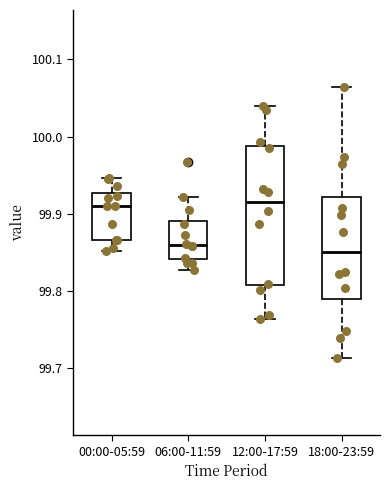

Reading left to right, transcribe this box plot: for each box, give where its median line is, the range the box spans, and where its two whiskers end, as read against the y-axis. The values are not printed on the chart, so give them approximately, as read against the axis.

00:00-05:59: median 99.91, box 99.87 to 99.93, whiskers 99.85 to 99.95
06:00-11:59: median 99.86, box 99.84 to 99.89, whiskers 99.83 to 99.92
12:00-17:59: median 99.92, box 99.81 to 99.99, whiskers 99.76 to 100.04
18:00-23:59: median 99.85, box 99.79 to 99.92, whiskers 99.71 to 100.06